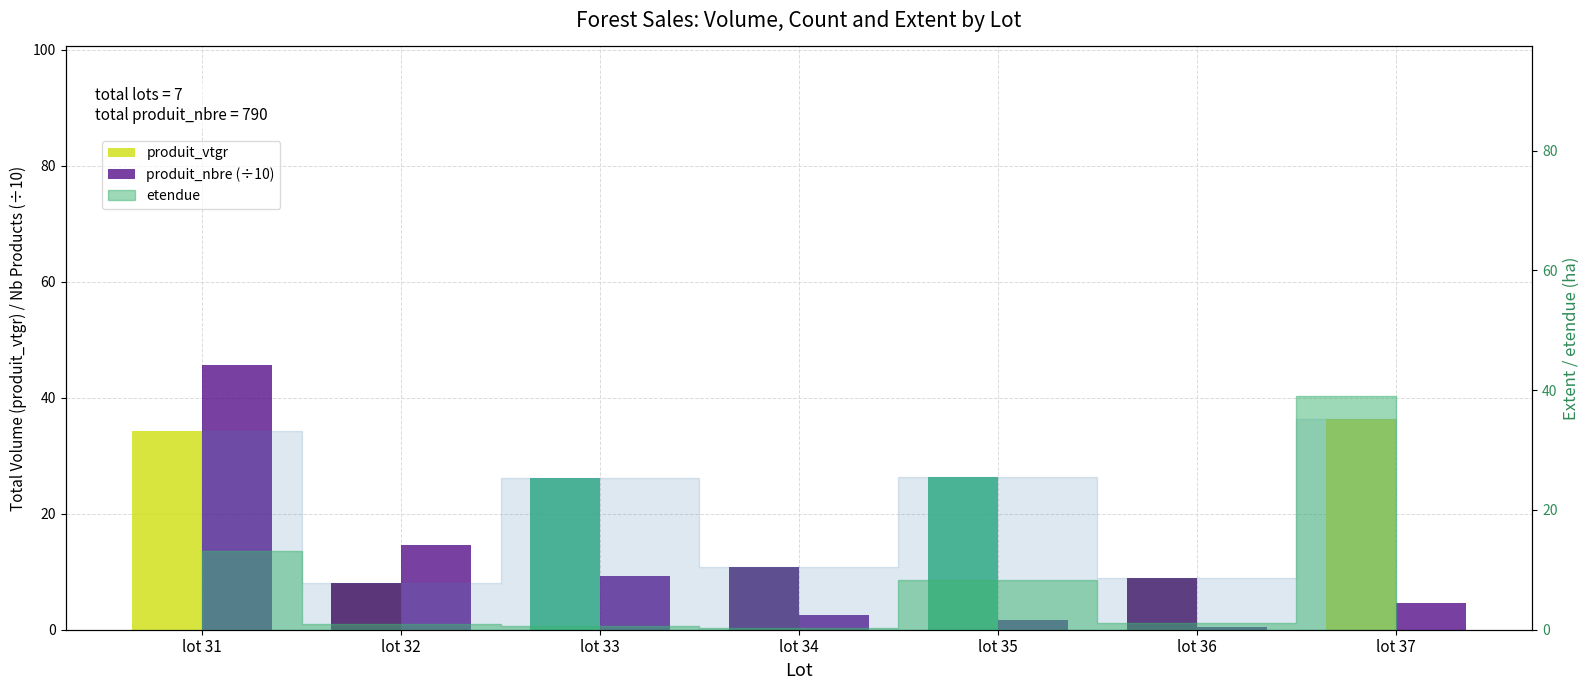

What is the minimum value shown in the chart?

0.5